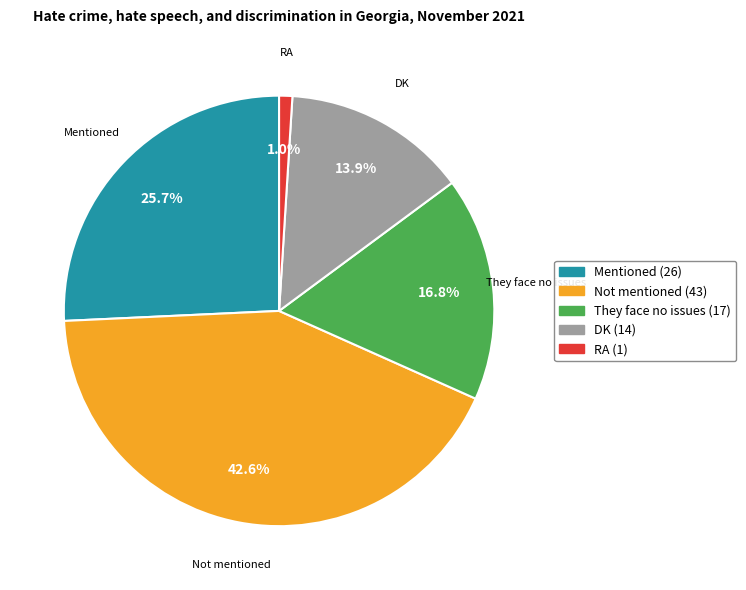

Does DK represent more than half of the total?

No